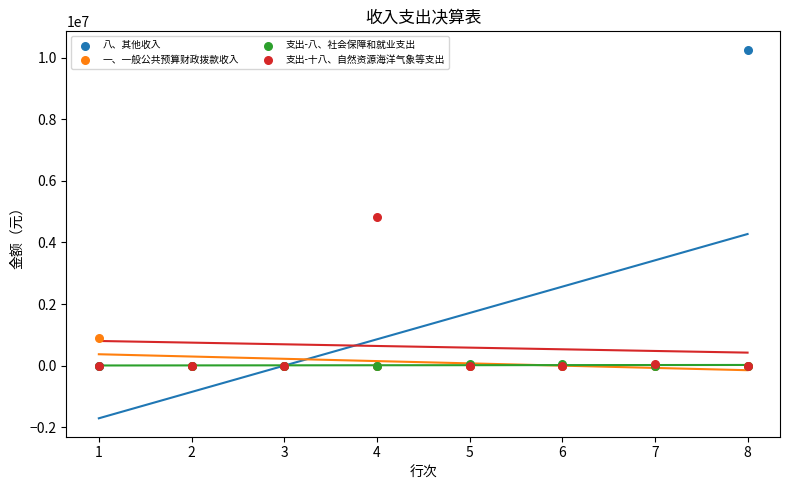

Across all series, what Y value is closest to 5125869?

4834321.2